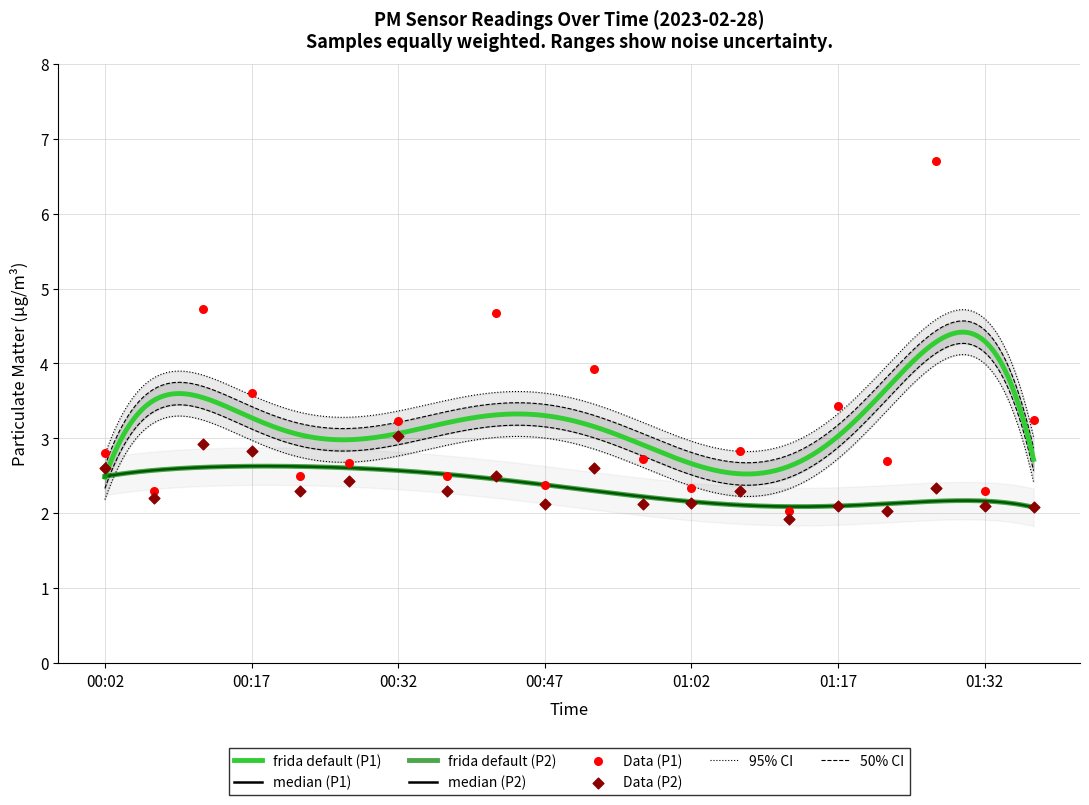

Which series reaches the maximum Y coordinate?

P1